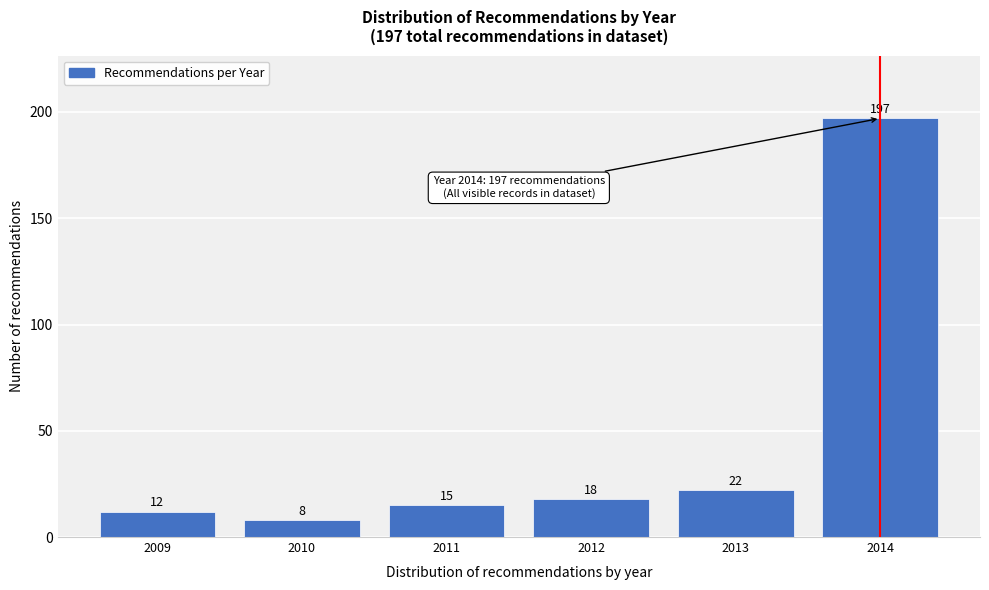

Reading right to left, transcribe all the data shown in this chart.

2014=197	2013=22	2012=18	2011=15	2010=8	2009=12